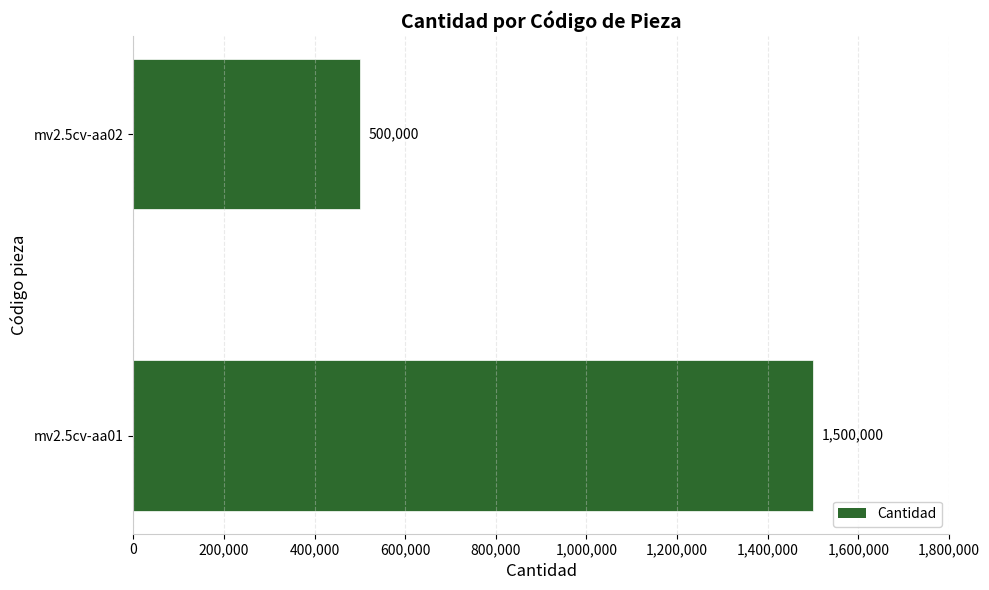

The chart shows a value of 2071340 at mv2.5cv-aa01. True or false?

False